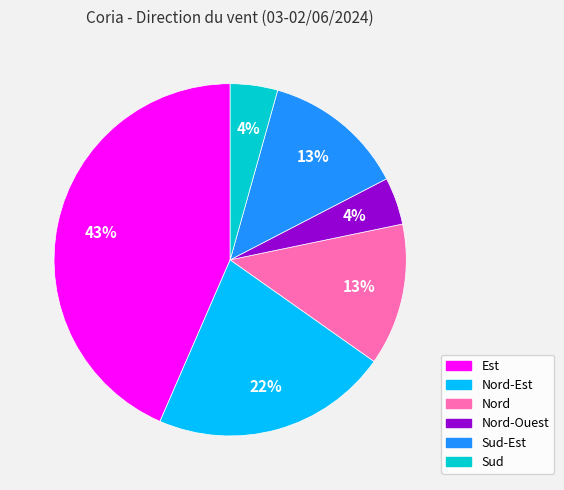

Does Nord represent more than half of the total?

No